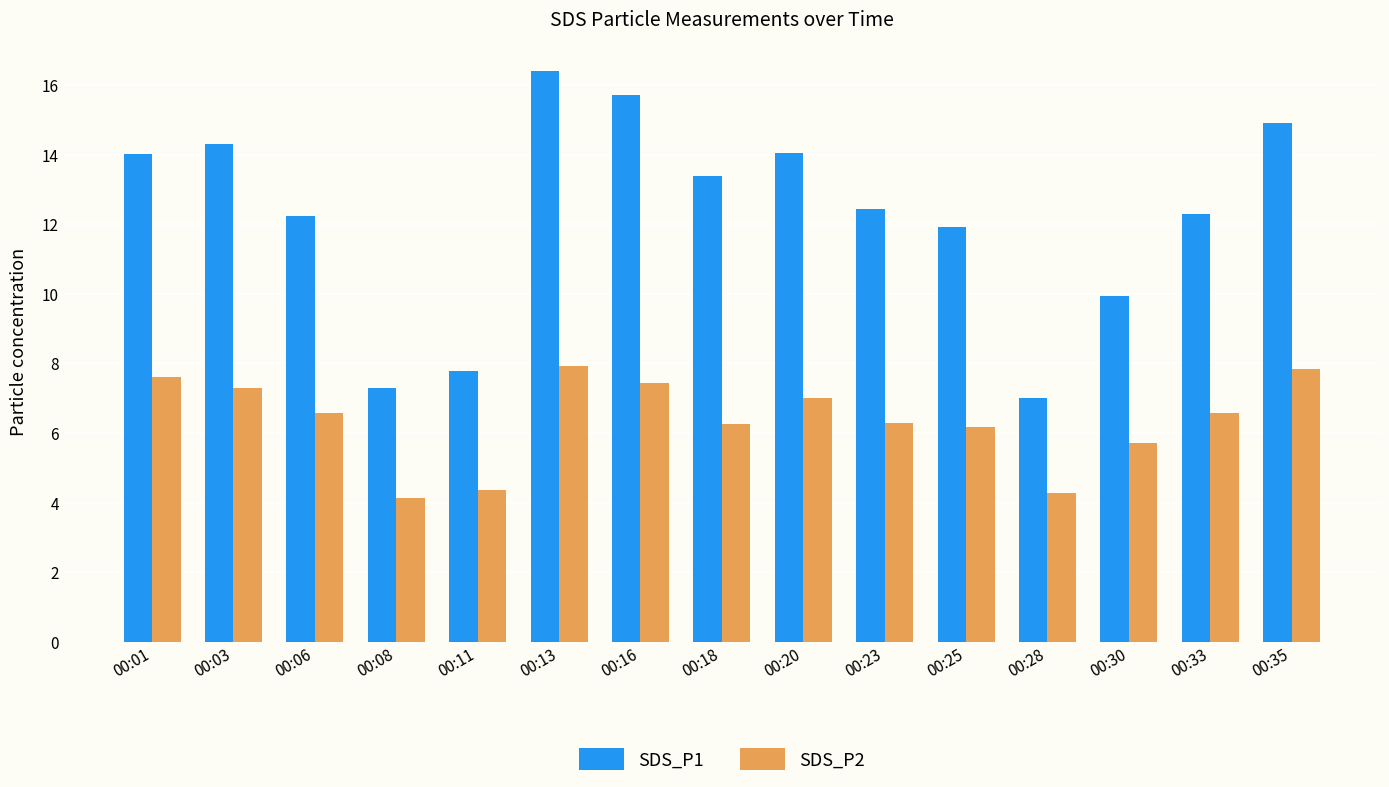

What is the difference between the maximum and minimum values in the SDS_P2 series?

3.8